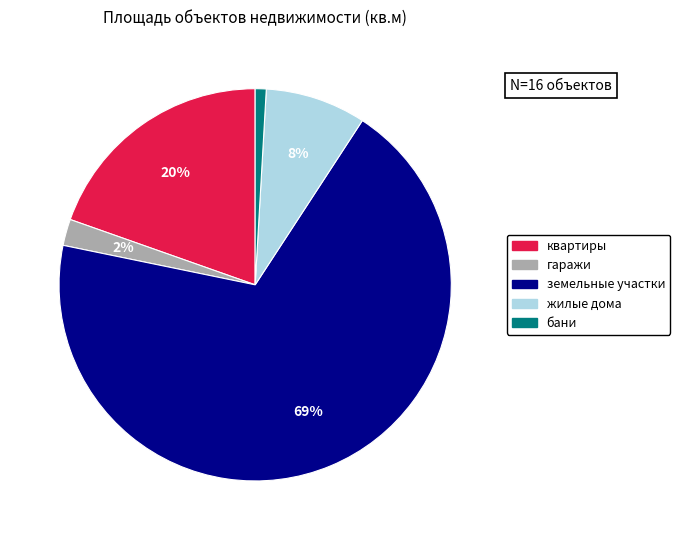

Count the number of slices in the pie.

5